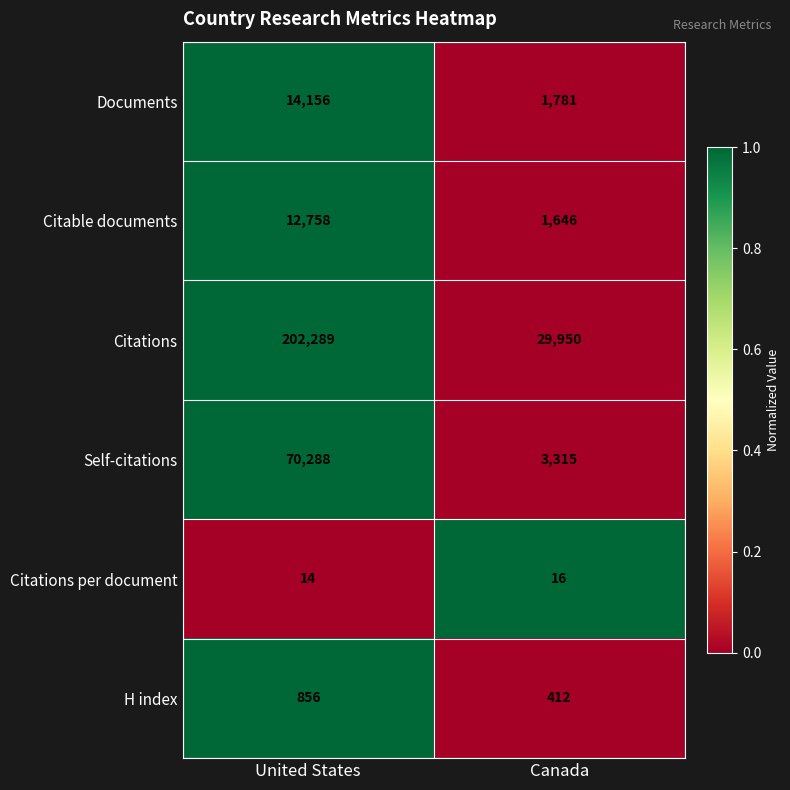

Where is Citations nearest to the value 116119?

Canada